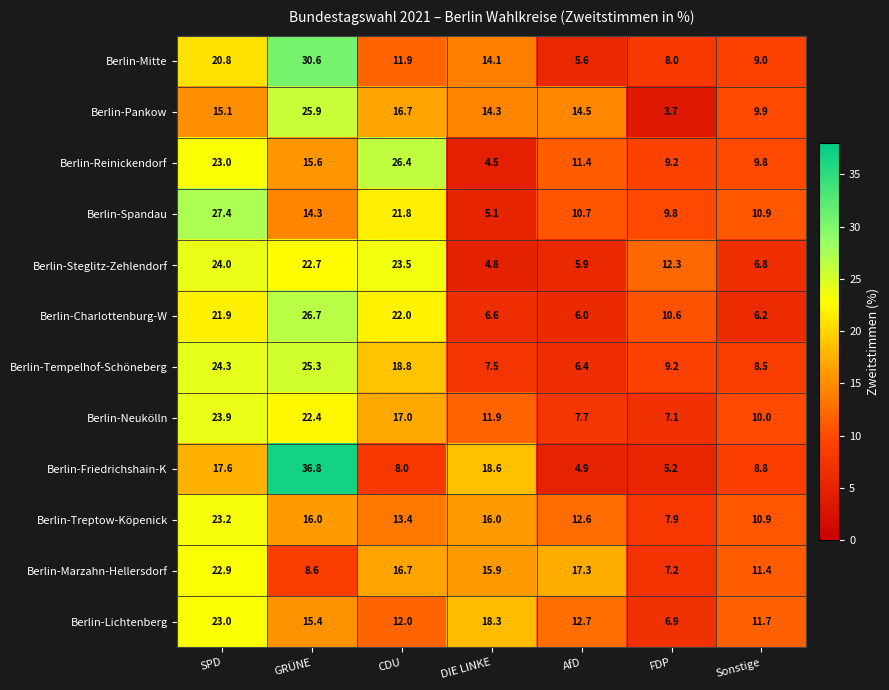

True or false: Berlin-Neukölln has a value of 11.6 at AfD.

False